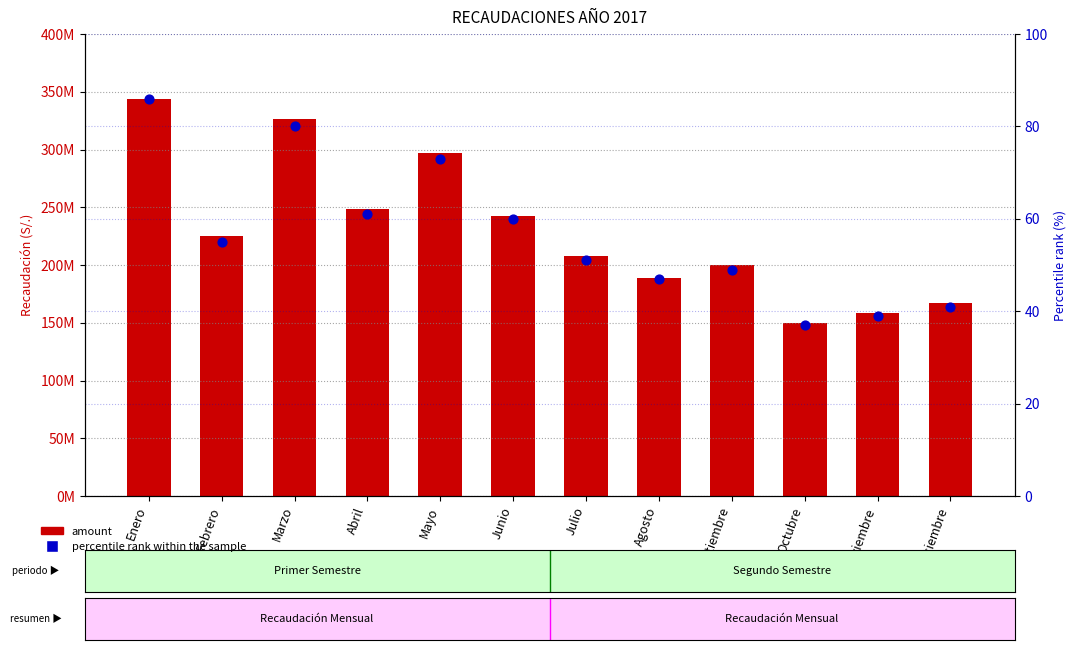

Which series reaches the minimum Y coordinate?

percentile rank within the sample